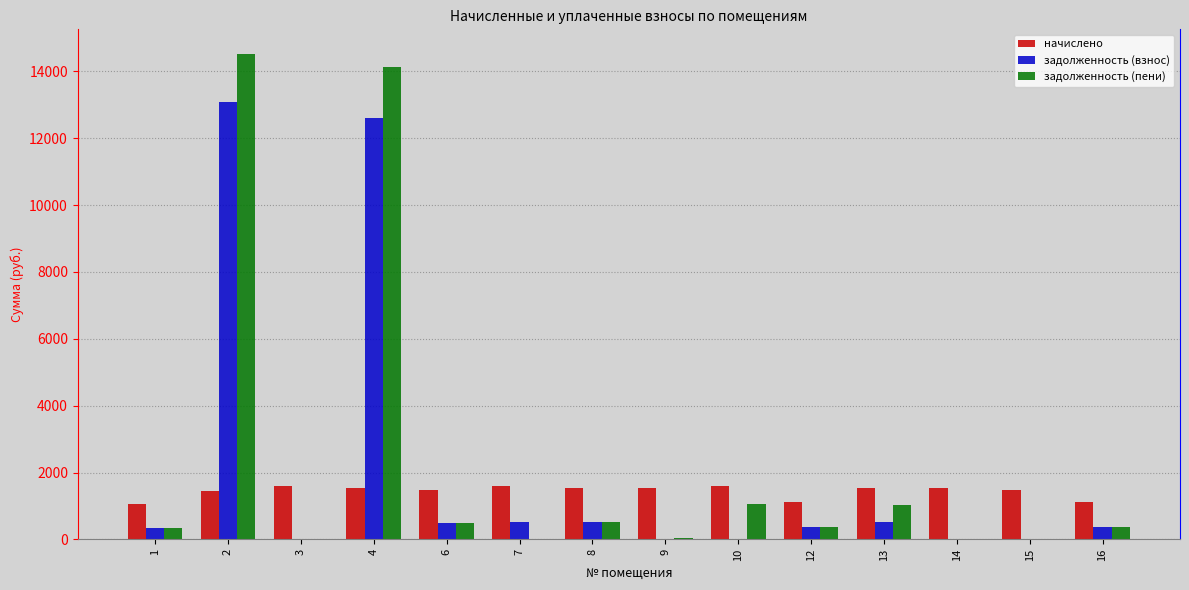

What is the sum of the начислено values at 9 and 15?

3006.1